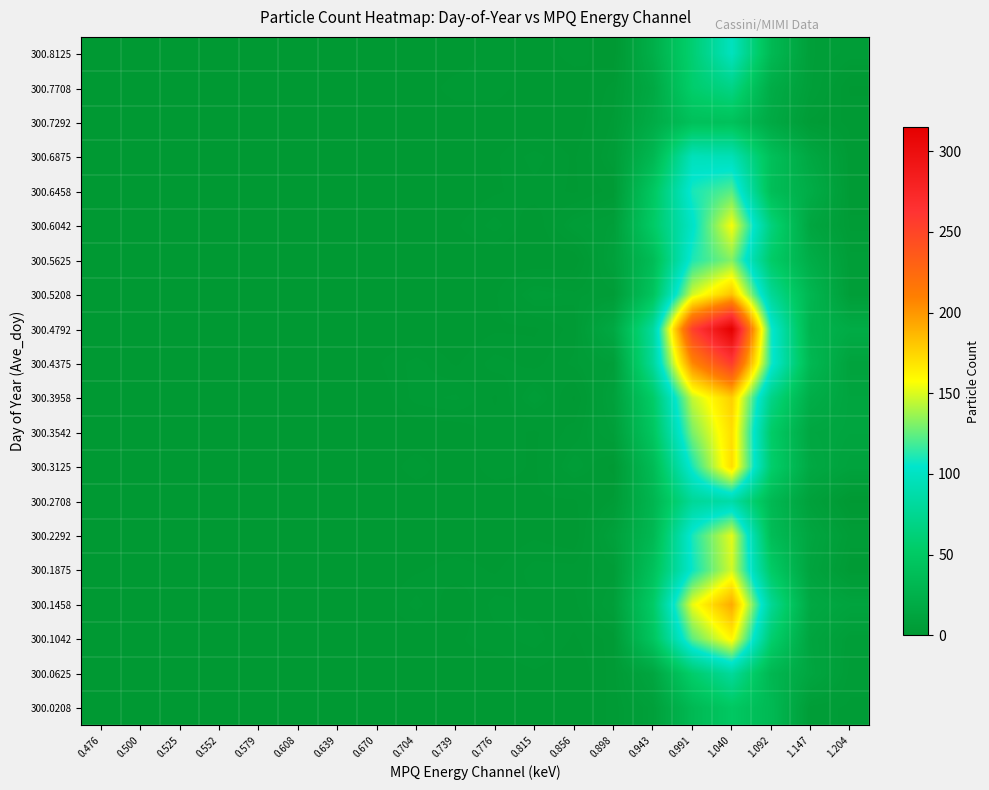

Rank the series by their maximum value, from lowest to highest.

300.7292, 300.0208, 300.7708, 300.0625, 300.2708, 300.6875, 300.8125, 300.6458, 300.5625, 300.1875, 300.2292, 300.6042, 300.1042, 300.3125, 300.3542, 300.3958, 300.5208, 300.1458, 300.4375, 300.4792